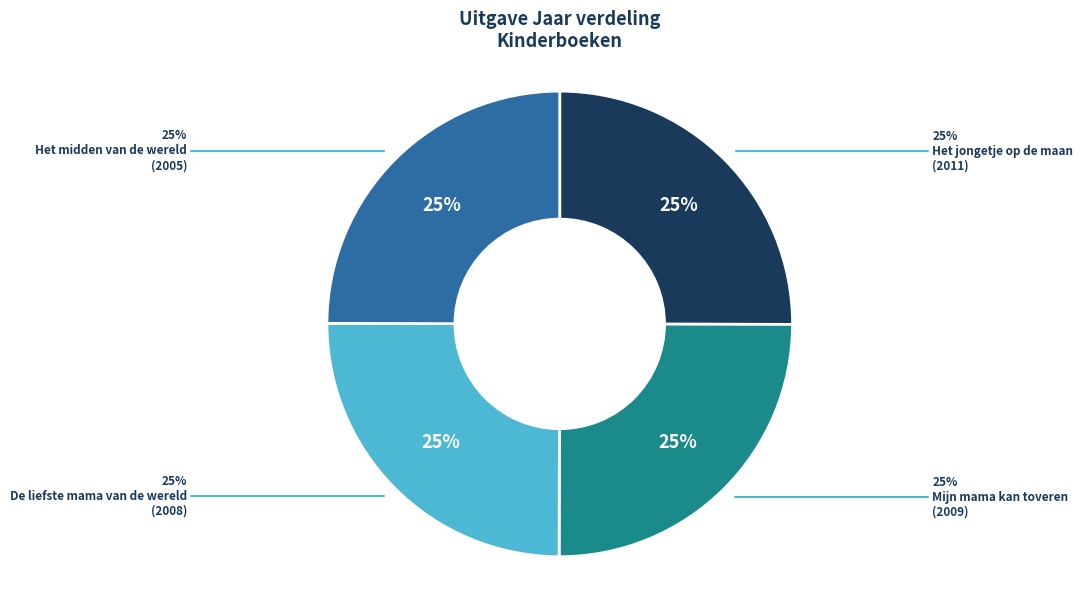

To the nearest percent, what is the average slice percentage?

25%